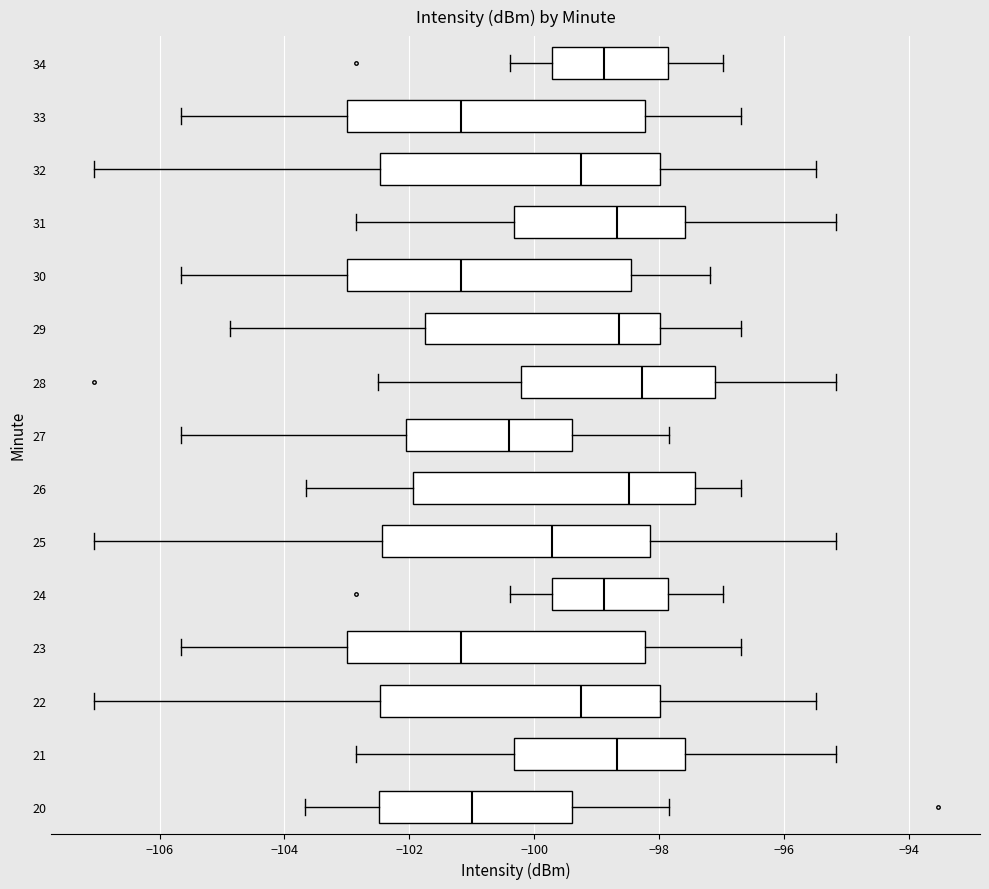

Where does the right whisker of the box at y = 28 end on the x-axis? The values are not printed on the chart, so give them approximately, as read against the axis.

-95.2